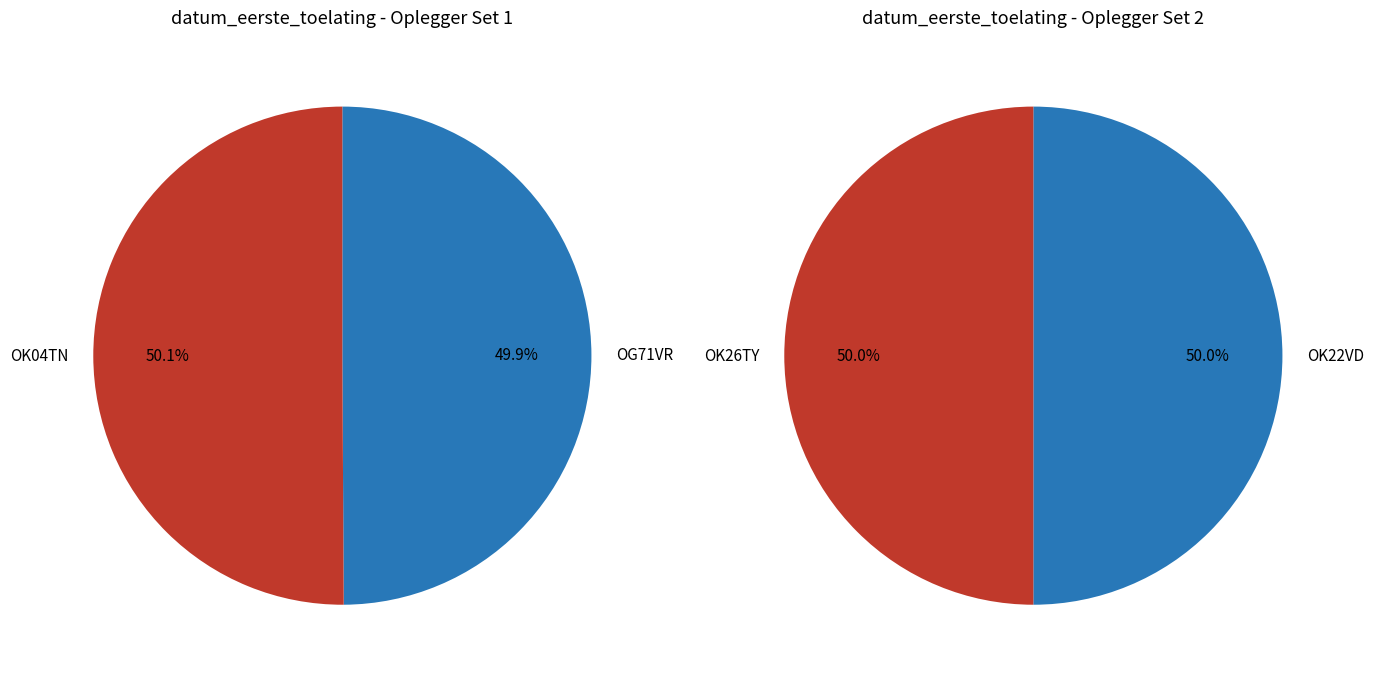

Rank the categories by value from lowest to highest.

OG71VR, OK22VD, OK26TY, OK04TN